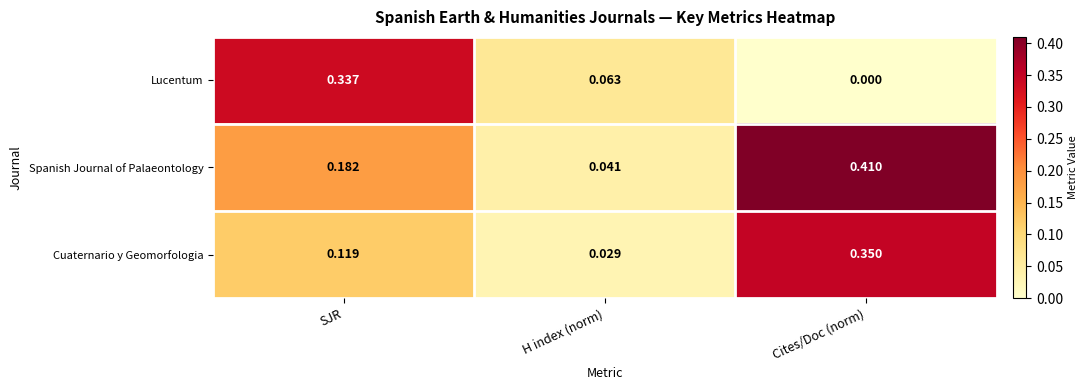

List the series in order of their peak value, lowest first.

Lucentum, Cuaternario y Geomorfologia, Spanish Journal of Palaeontology